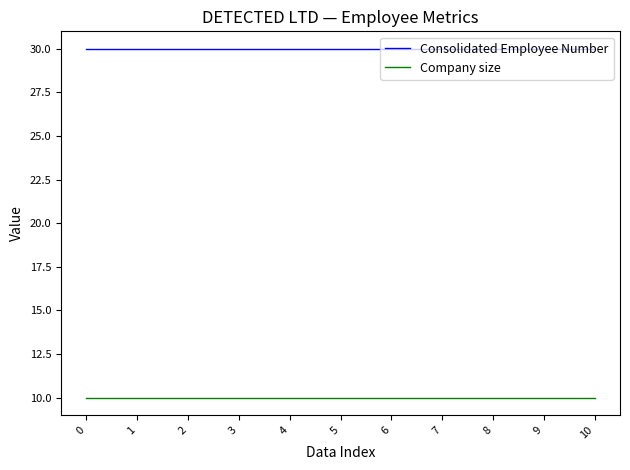

The value of Consolidated Employee Number at 3 is 8. True or false?

False